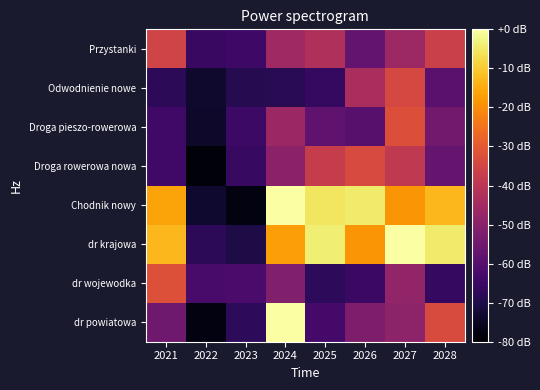

Which label corresponds to the largest value in the chart?

2024